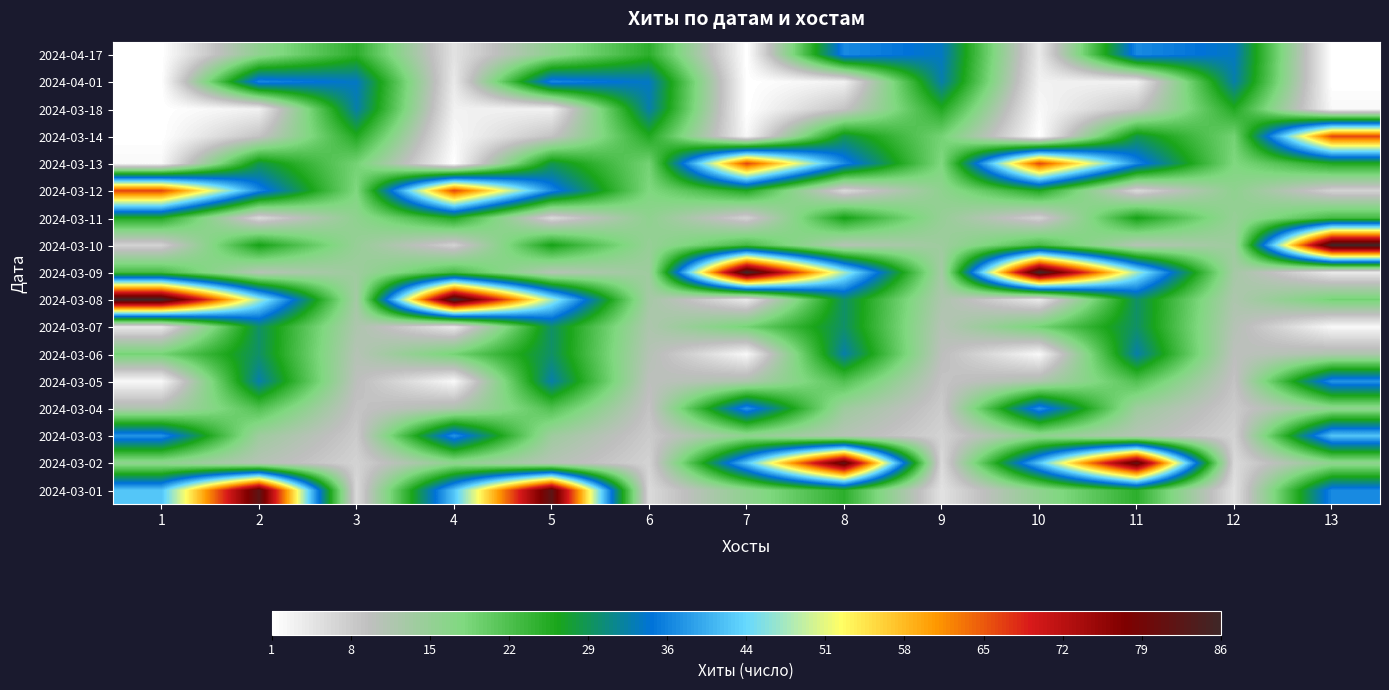

What is the total value across all series at 7?

362